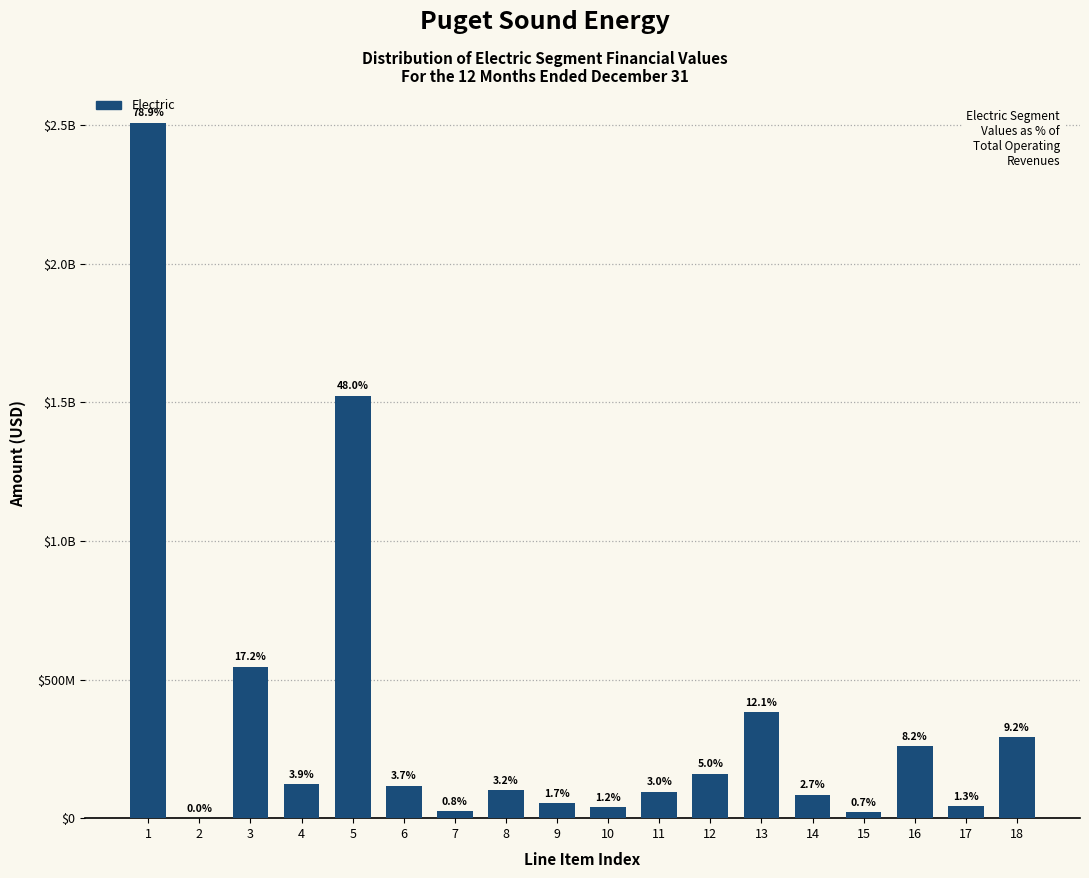

Are the bars horizontal?

No